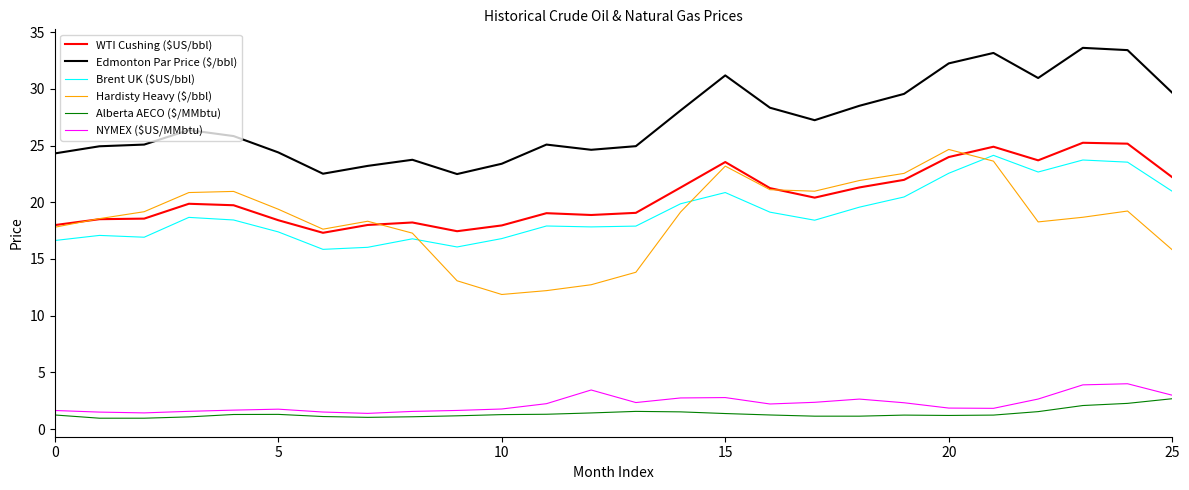

True or false: Brent UK ($US/bbl) and Edmonton Par Price ($/bbl) intersect in this chart.

False